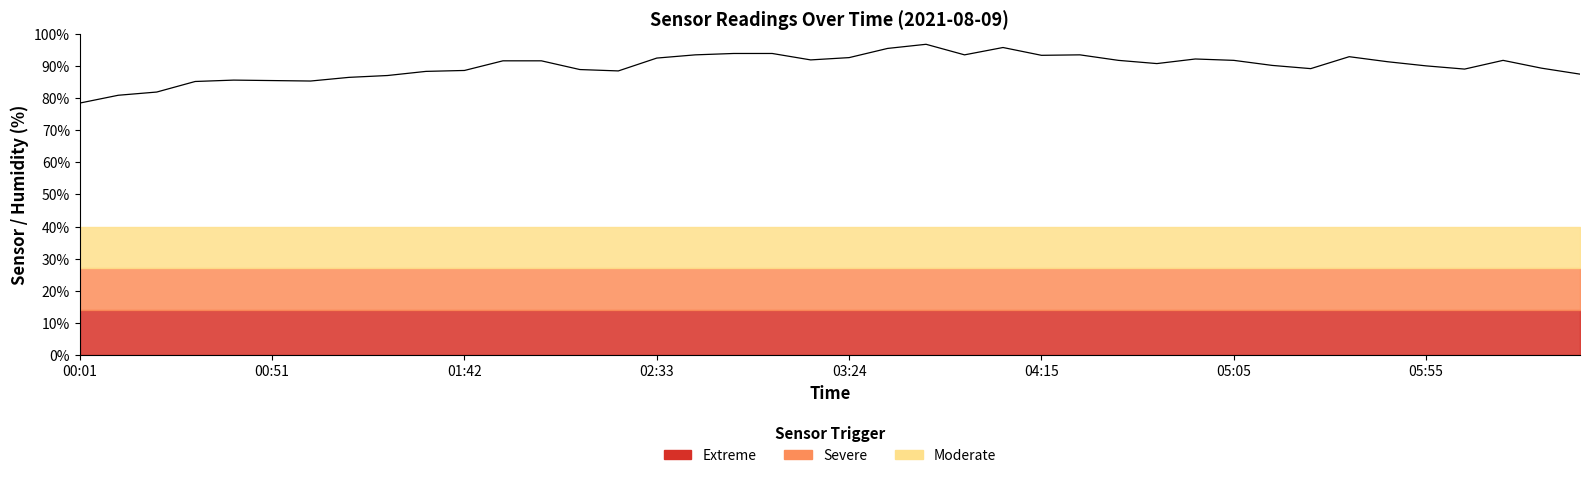

Where does the data first go above 91?

11